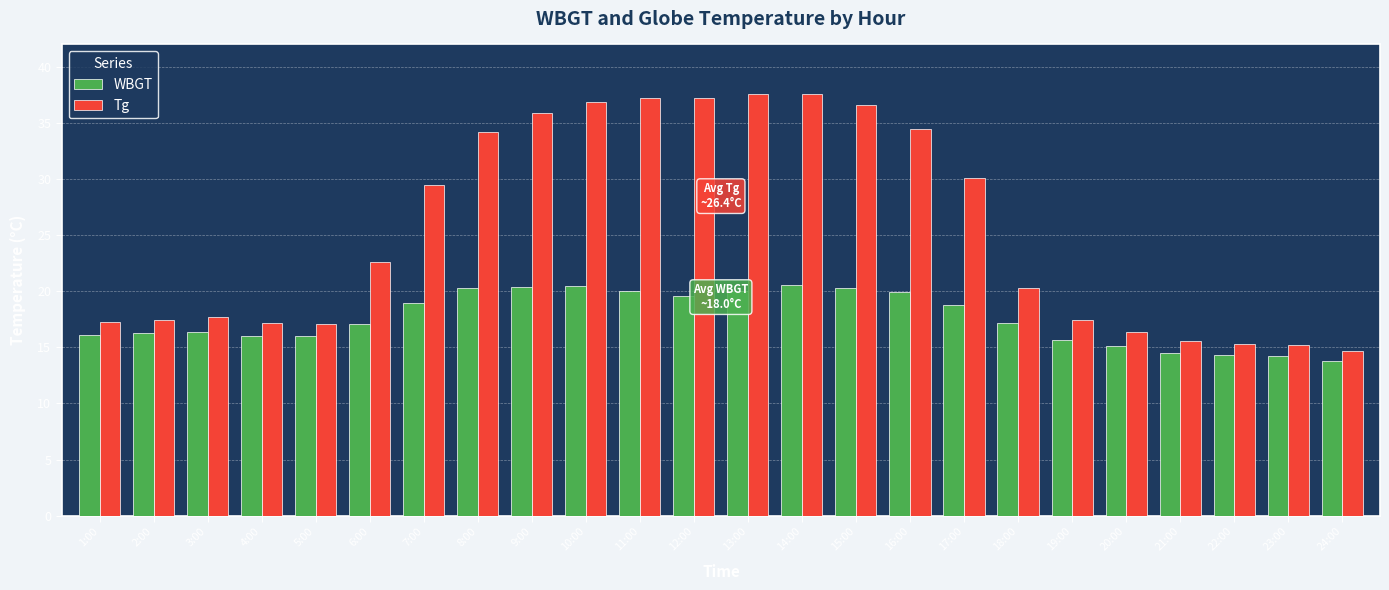

List the series in order of their peak value, lowest first.

WBGT, Tg